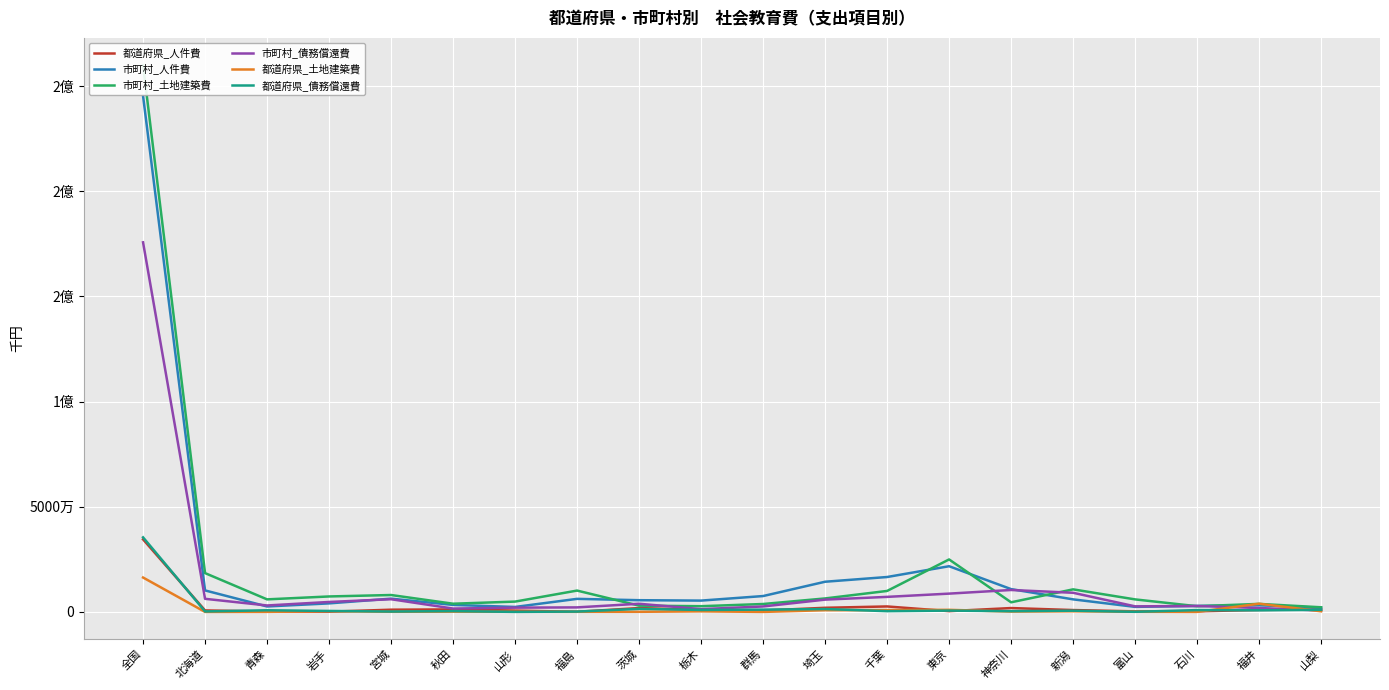

Does the chart display data point markers on the line(s)?

No